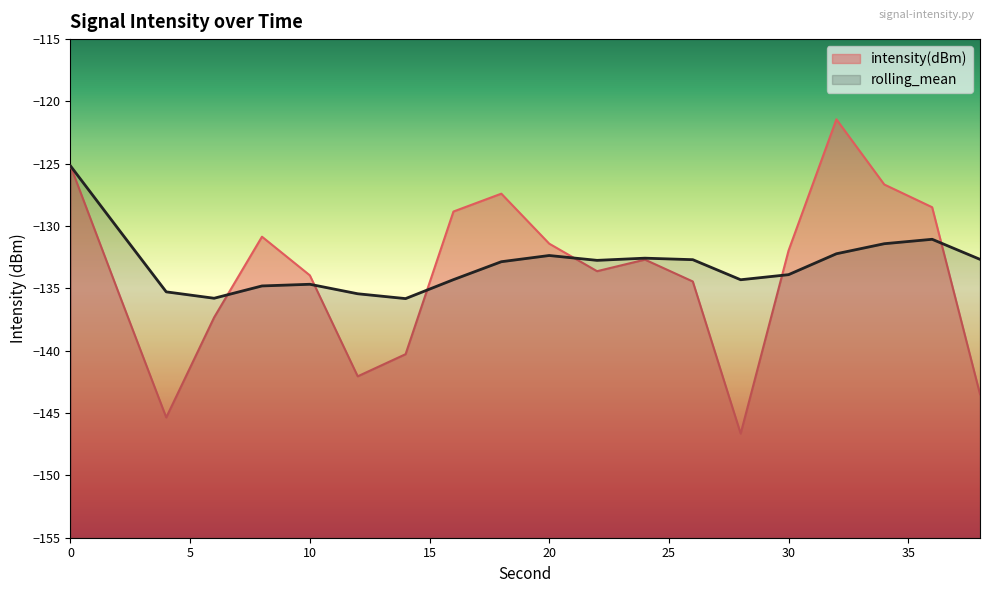

At how many categories does at least one series exceed -146?

20